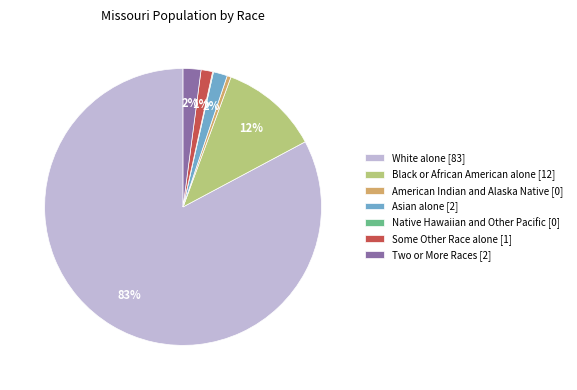

What percentage is the Some Other Race alone slice, to the nearest percent?

1%